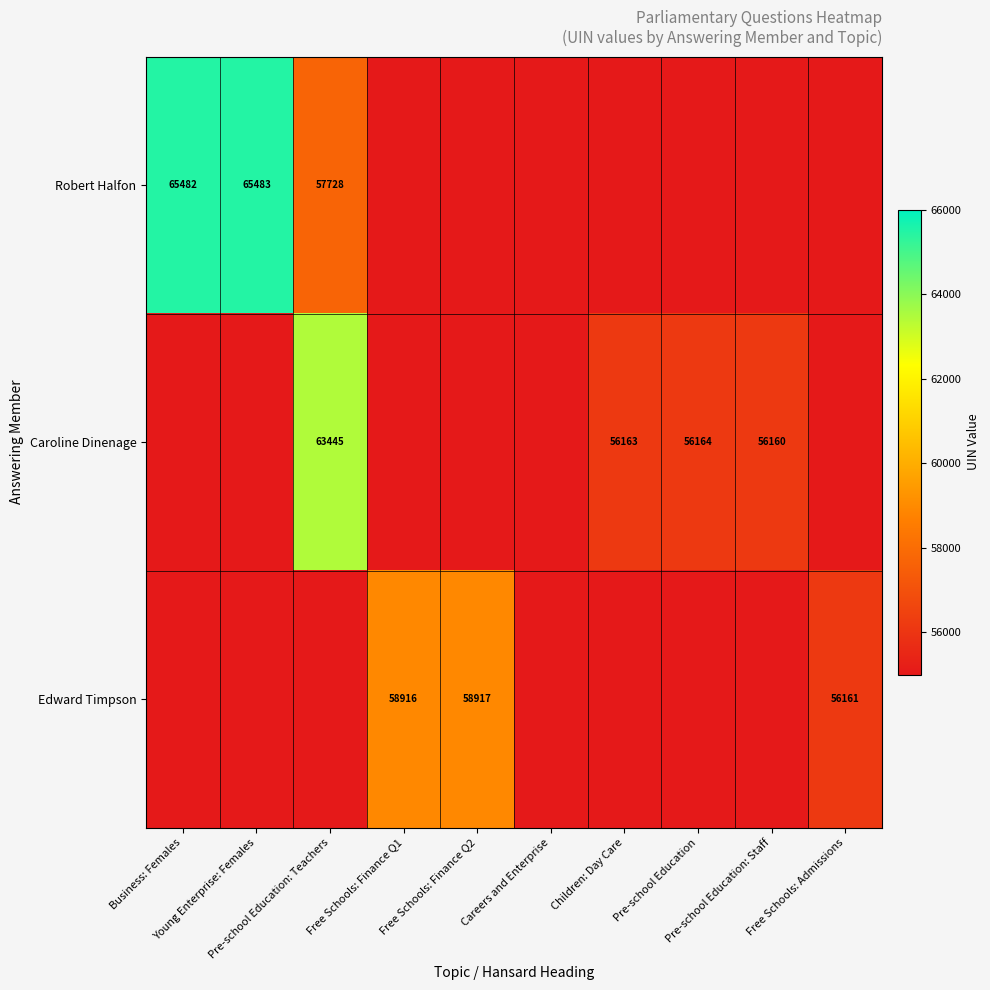

Which series has the largest total across all categories?

Caroline Dinenage